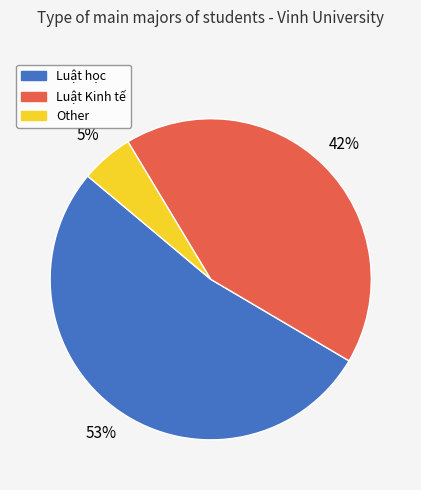

True or false: Other accounts for 5% of the total.

True